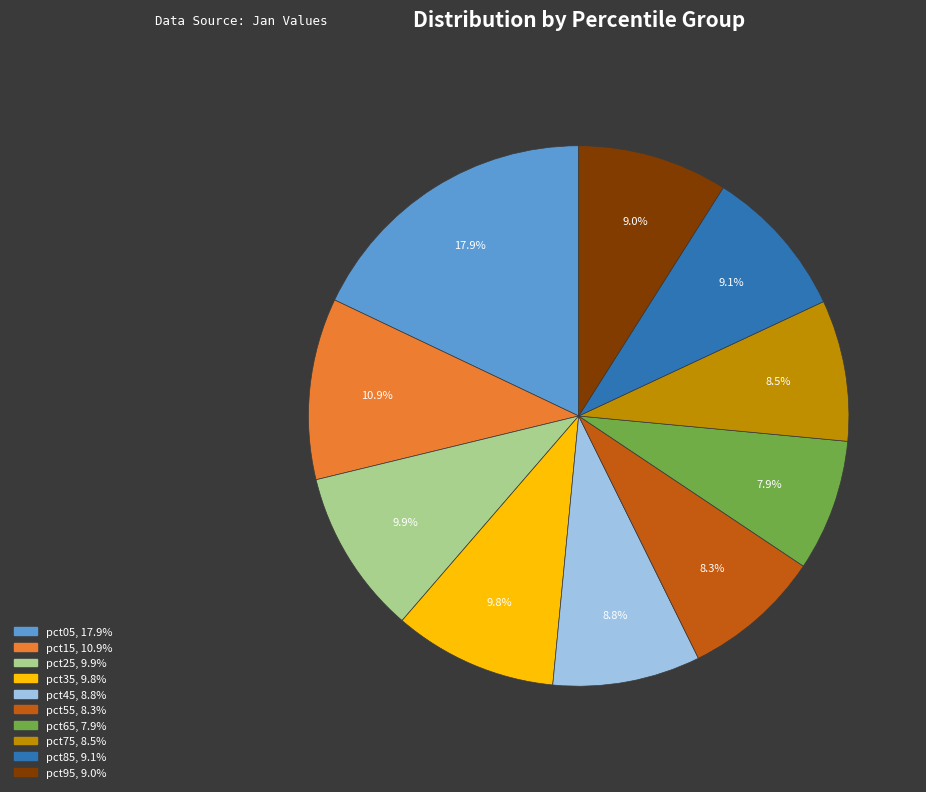

How many slices are in this pie chart?

10